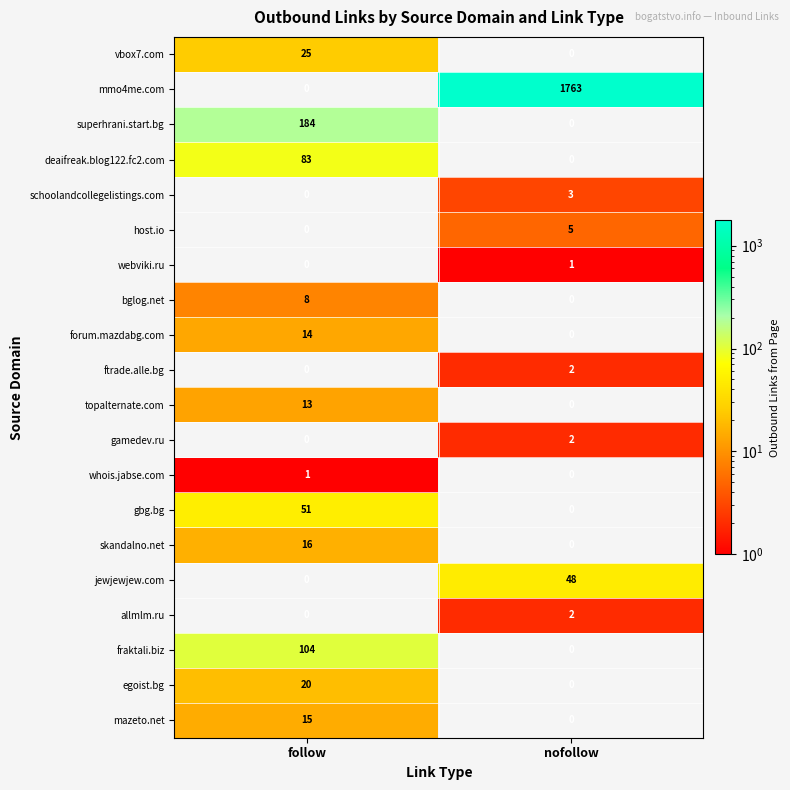

Where is whois.jabse.com nearest to the value 0?

nofollow